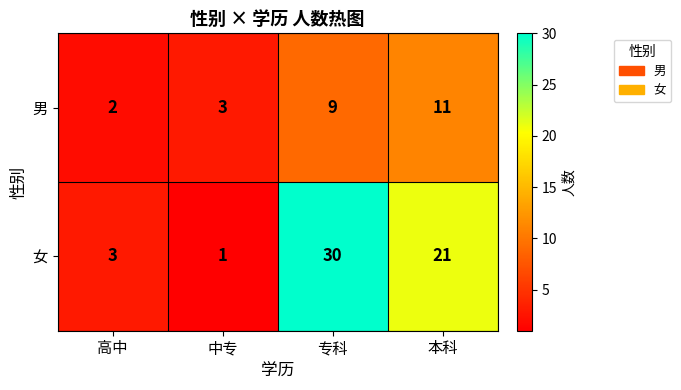

Reading left to right, list all the values displayed in this chart.

男: 高中=2	中专=3	专科=9	本科=11
女: 高中=3	中专=1	专科=30	本科=21